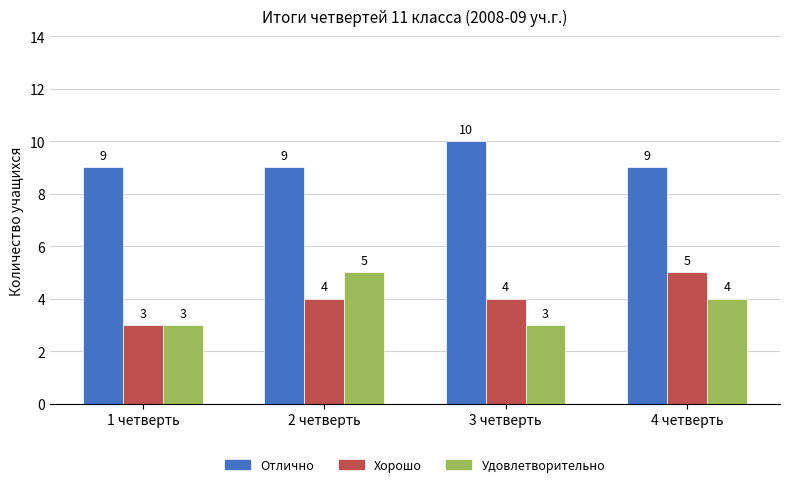

Read the Удовлетворительно value at 3 четверть.

3